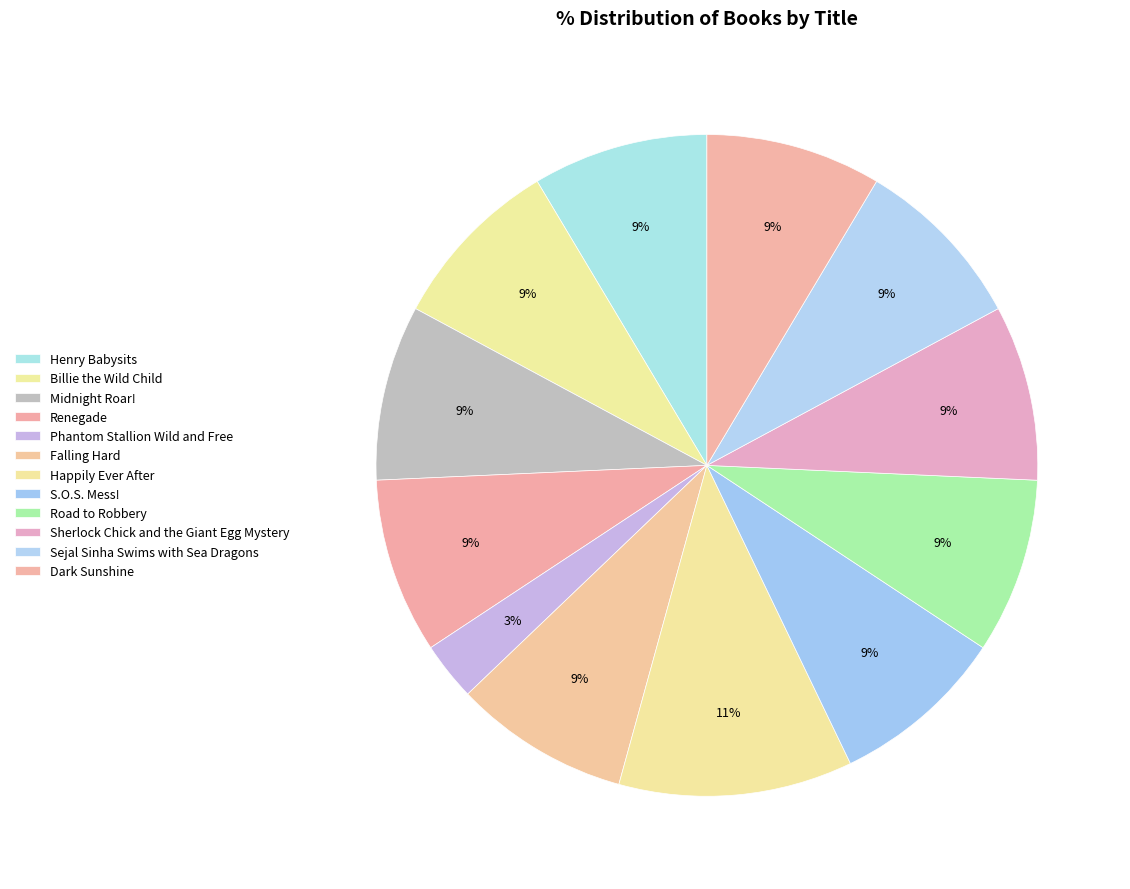

Does Falling Hard account for over 50% of the chart?

No